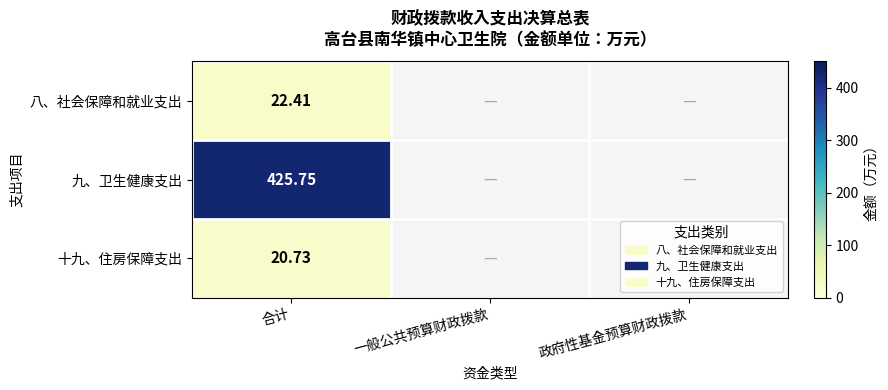

Which has a higher value, 政府性基金预算财政拨款 or 一般公共预算财政拨款?

一般公共预算财政拨款